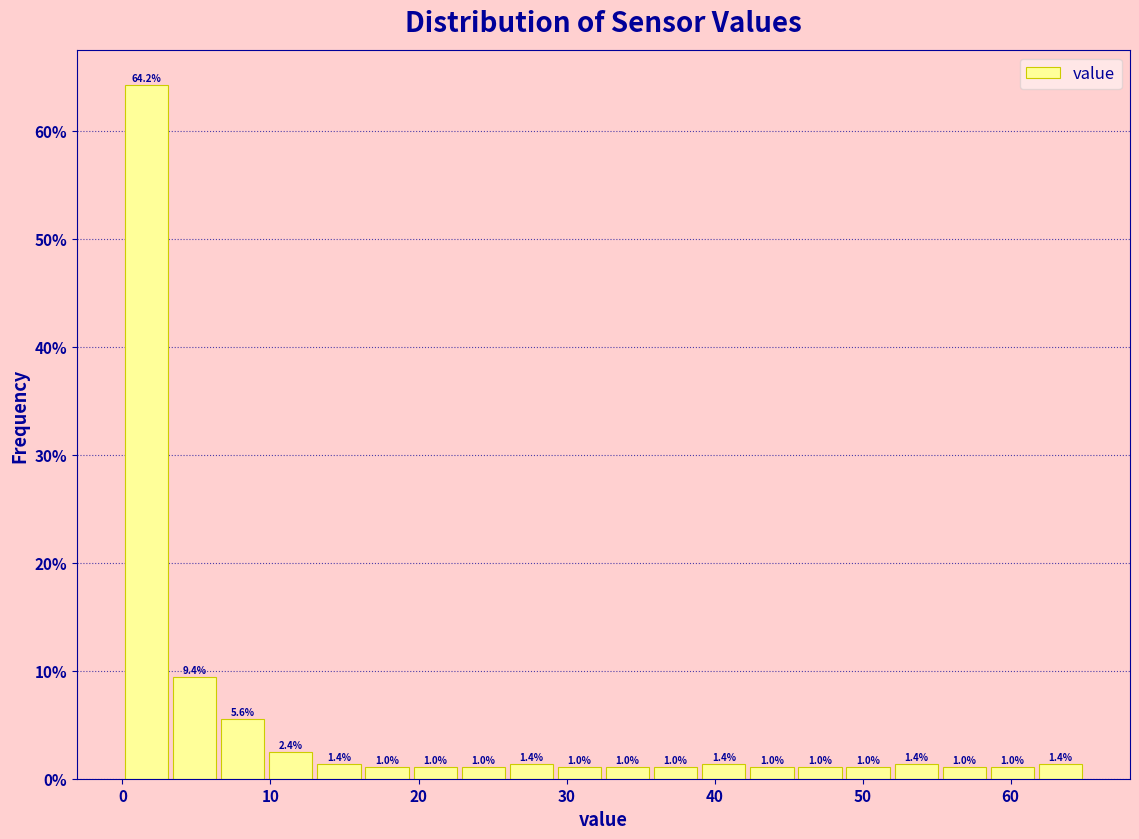

Read against the x-axis, roughly where is the centre of the tallest bar?

2